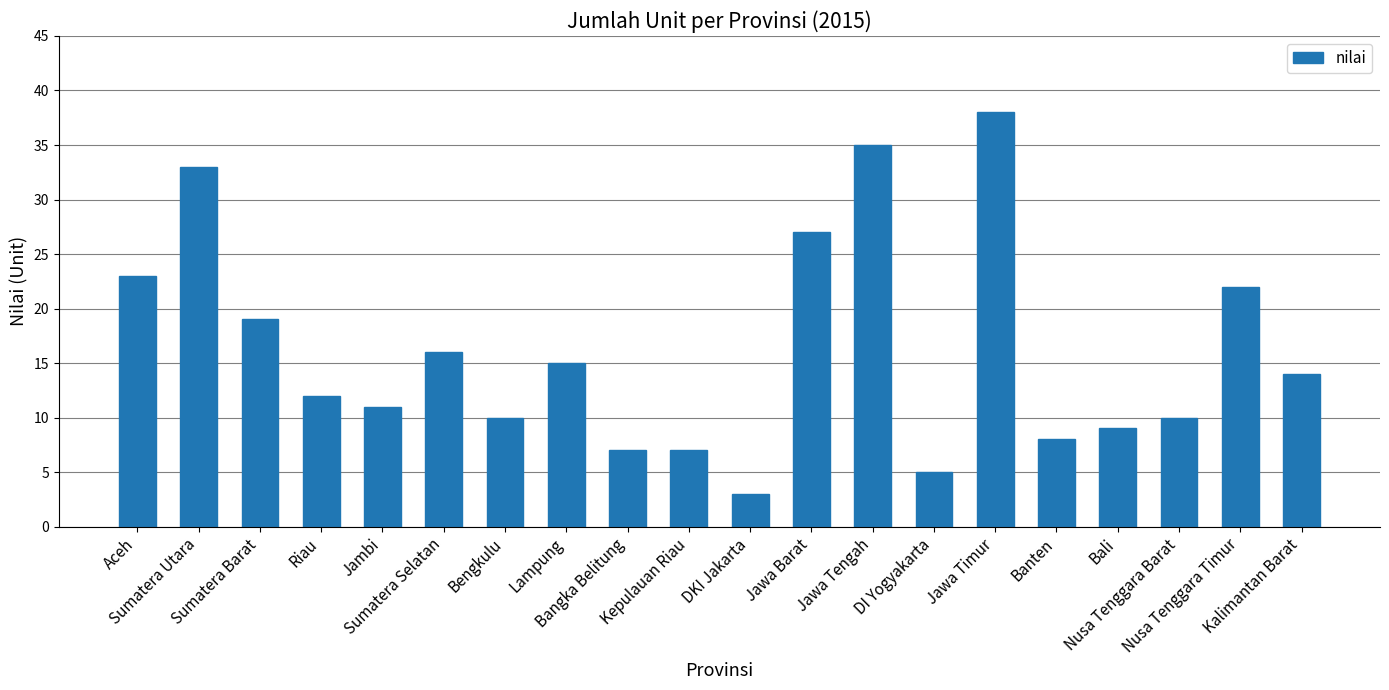

What is the average value?

16